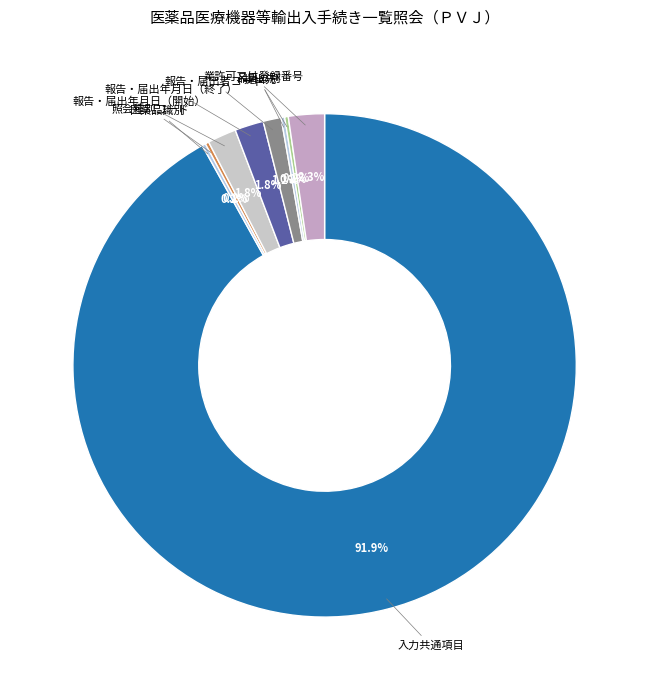

Which category has the biggest portion of the pie?

入力共通項目